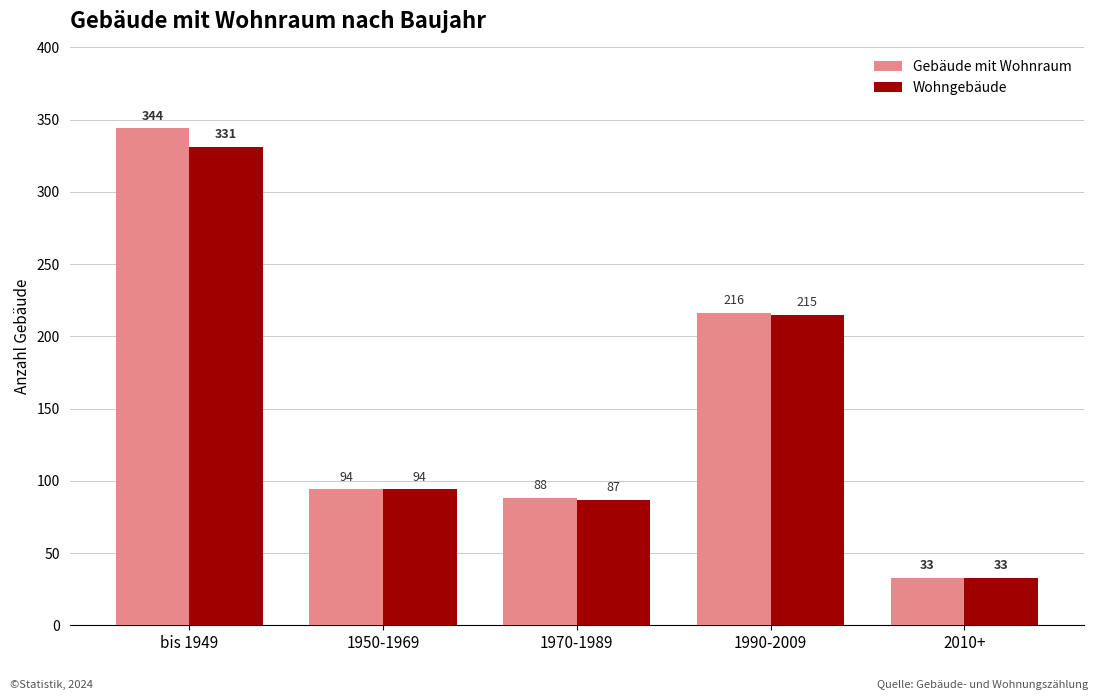

What is the highest value of the Wohngebäude series?

331